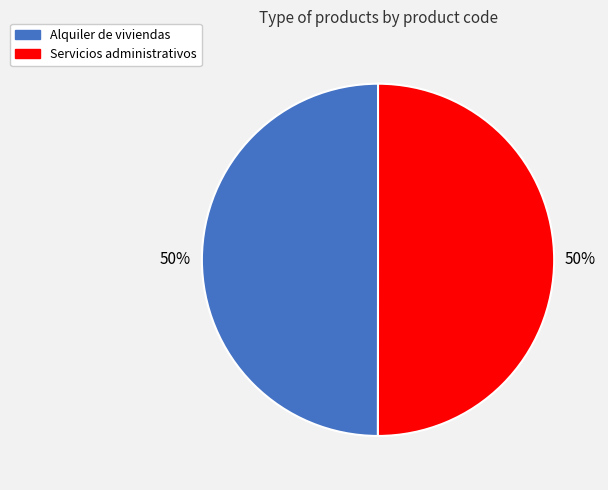

Is the sum of Servicios administrativos and Alquiler de viviendas greater than half?

Yes